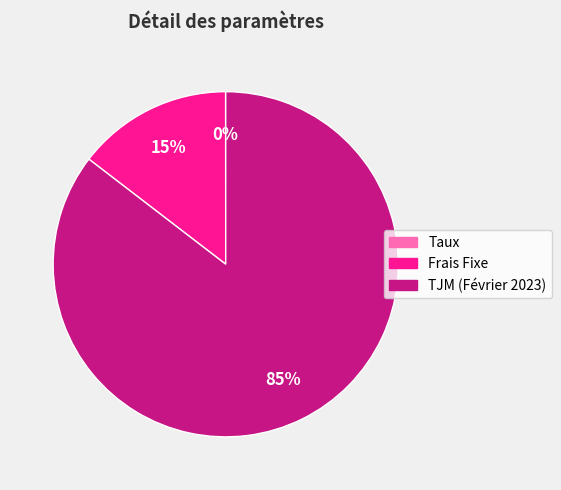

What percentage is the TJM (Février 2023) slice, to the nearest percent?

85%